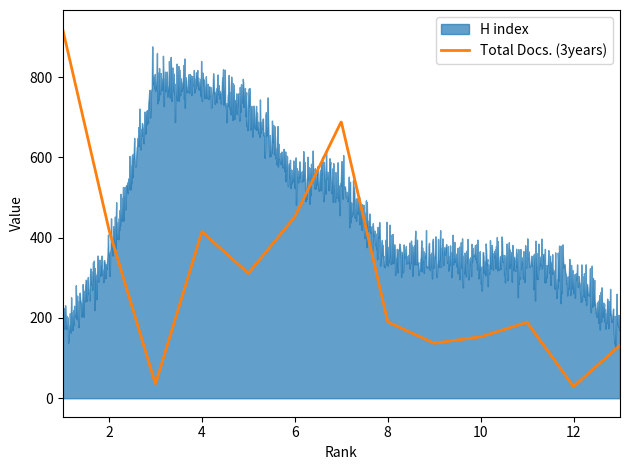

List the series in order of their peak value, lowest first.

H index, Total Docs. (3years)